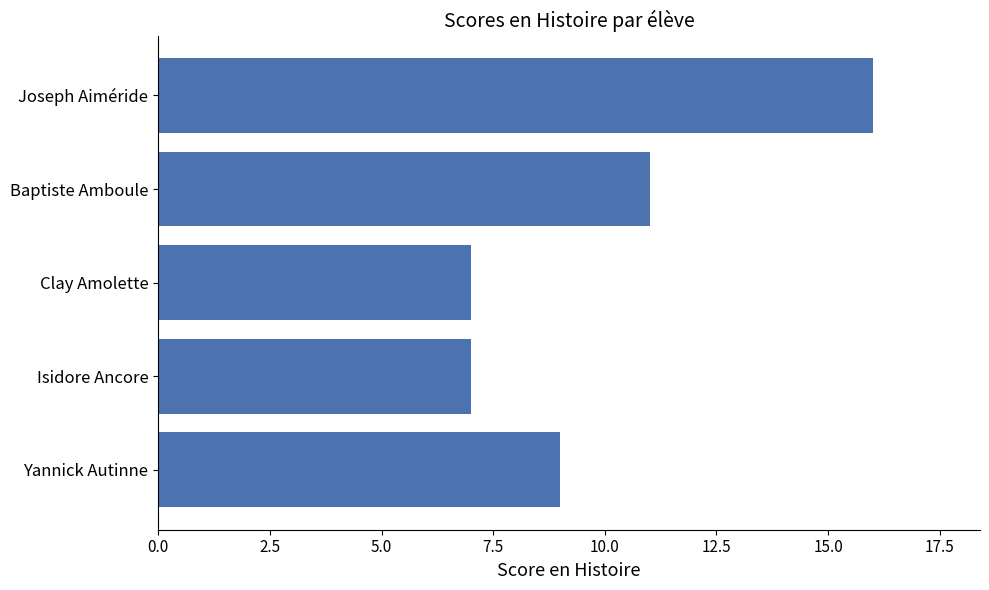

Reading bottom to top, extract all data points from this chart.

9	7	7	11	16